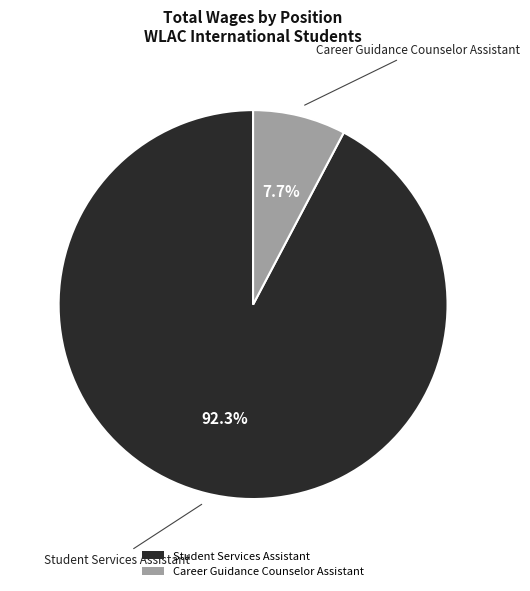

True or false: Student Services Assistant accounts for 99% of the total.

False